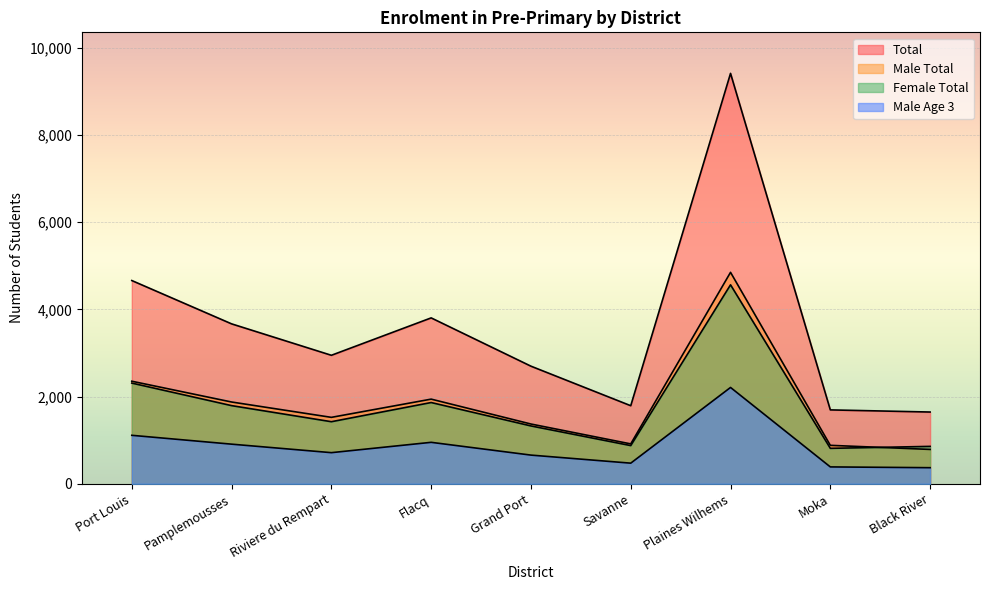

Count the number of categories in the chart.

9